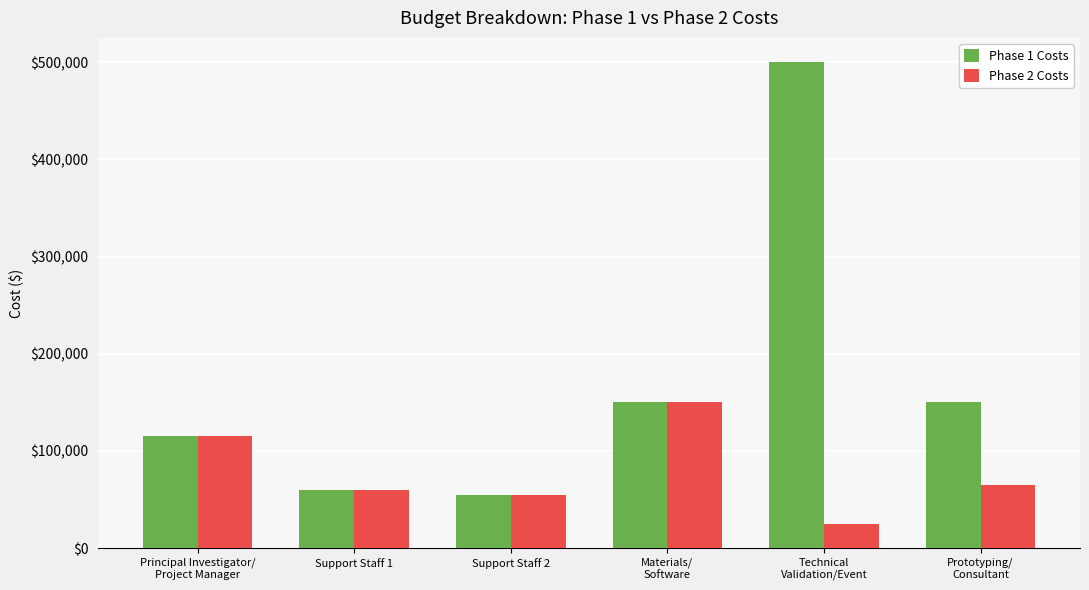

Which series has the widest spread of values?

Phase 1 Costs